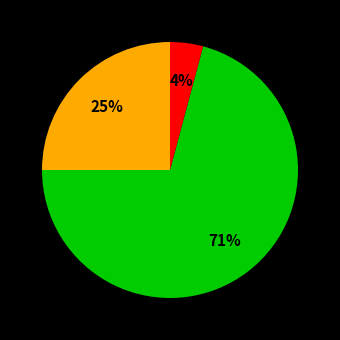

Does any single category account for the majority?

Yes